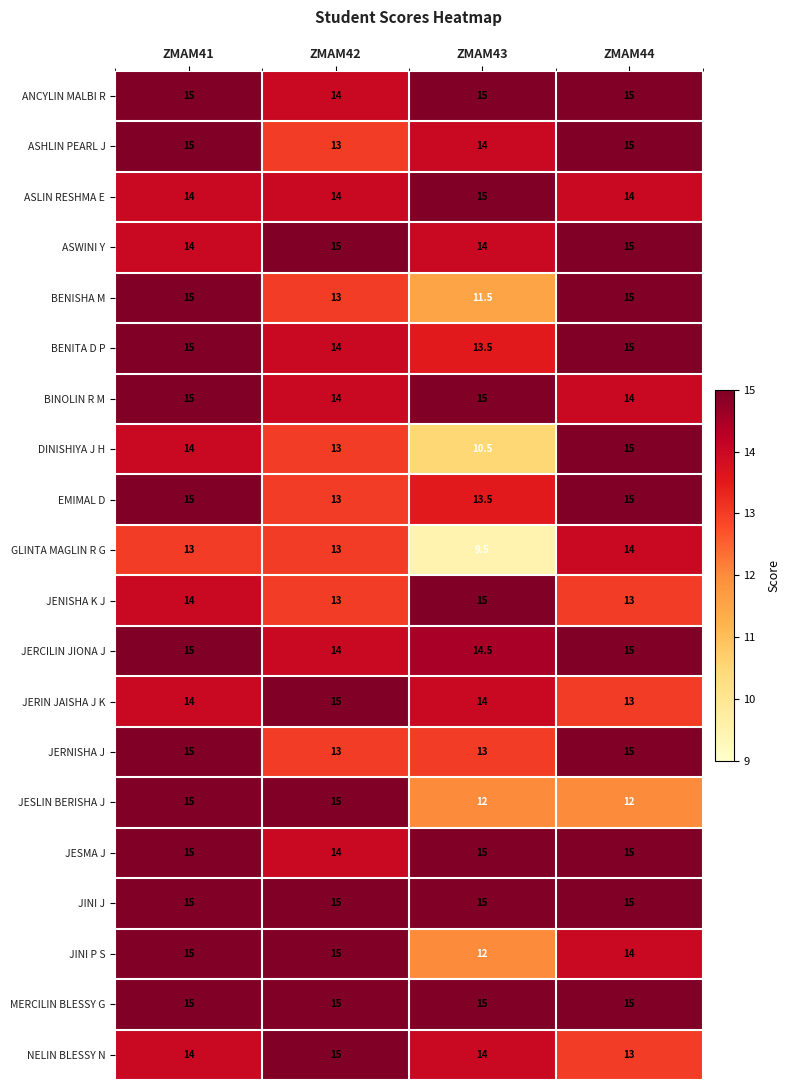

Is it true that BENISHA M equals 15.0 at ZMAM41?

True